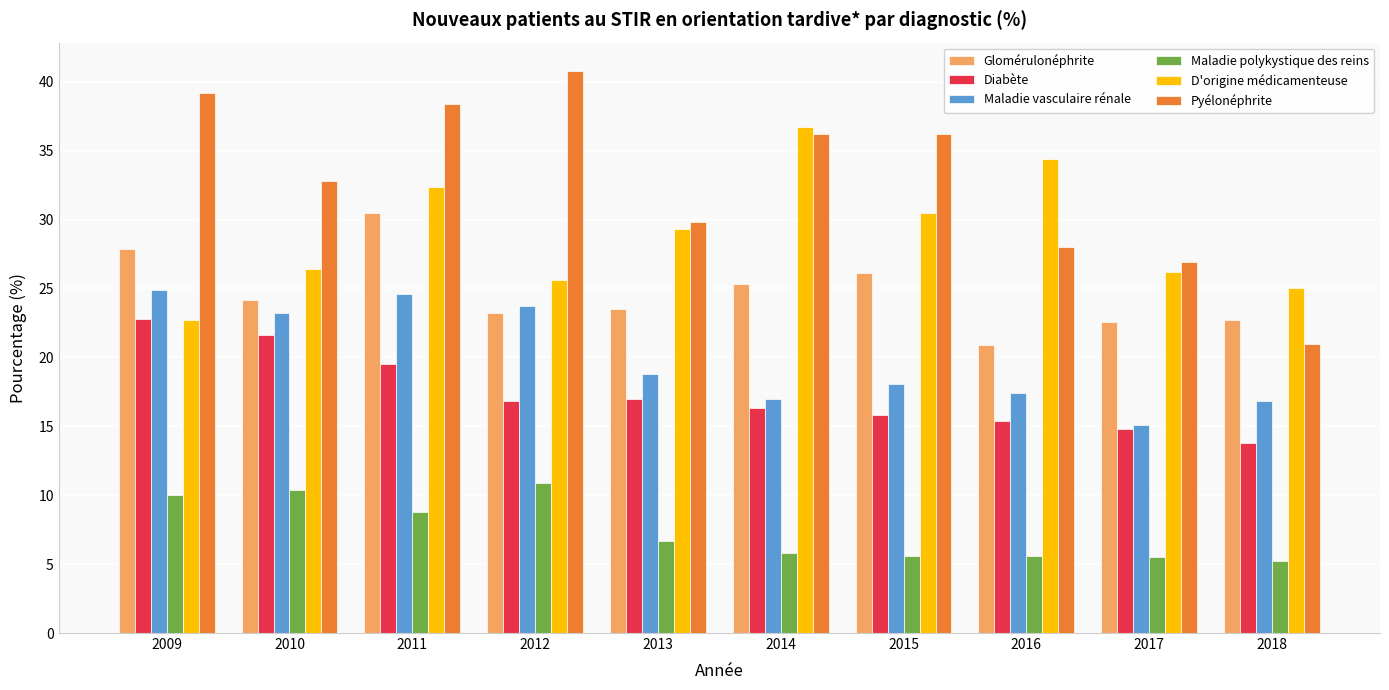

List the series in order of their peak value, lowest first.

Maladie polykystique des reins, Diabète, Maladie vasculaire rénale, Glomérulonéphrite, D'origine médicamenteuse, Pyélonéphrite